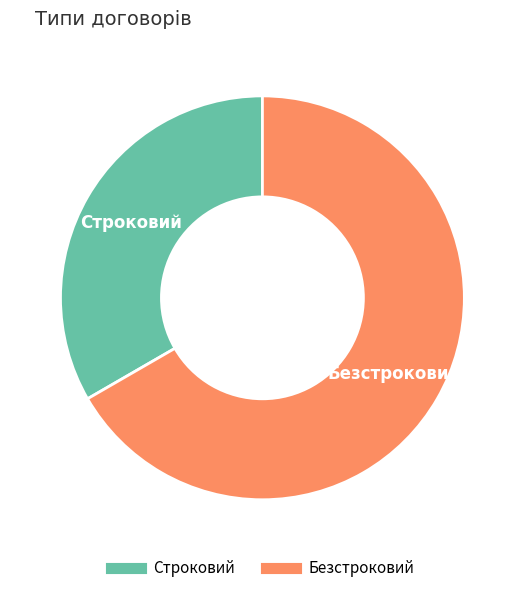

How many slices are in this pie chart?

2